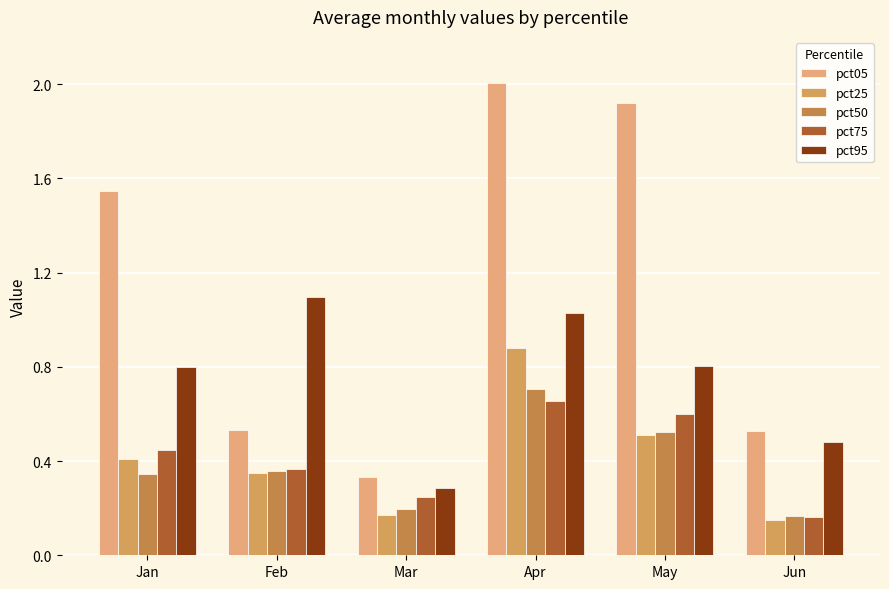

Which category has the highest value across all series?

Apr